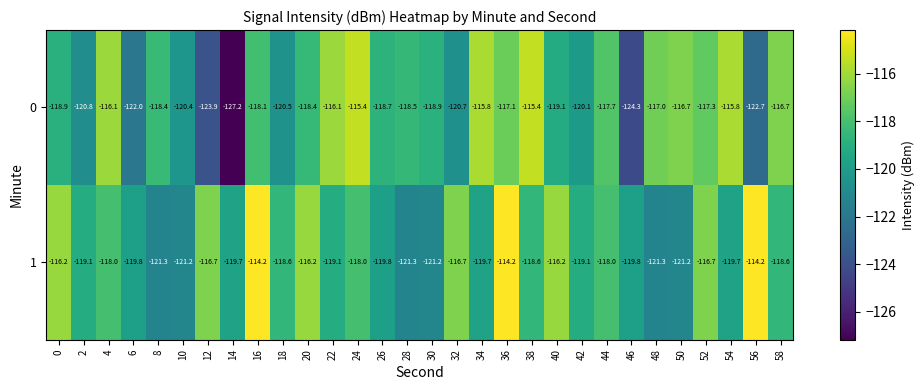

What is the total value across all series at 4?

-234.1